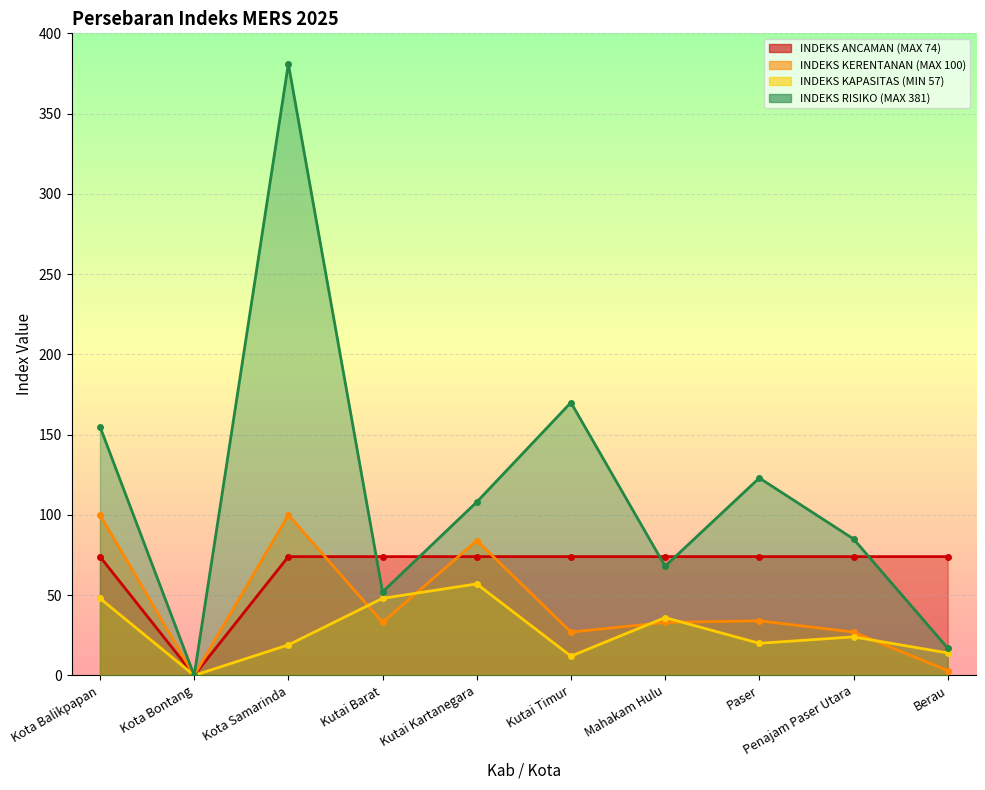

List the series in order of their peak value, highest first.

INDEKS RISIKO (MAX 381), INDEKS KERENTANAN (MAX 100), INDEKS ANCAMAN (MAX 74), INDEKS KAPASITAS (MIN 57)